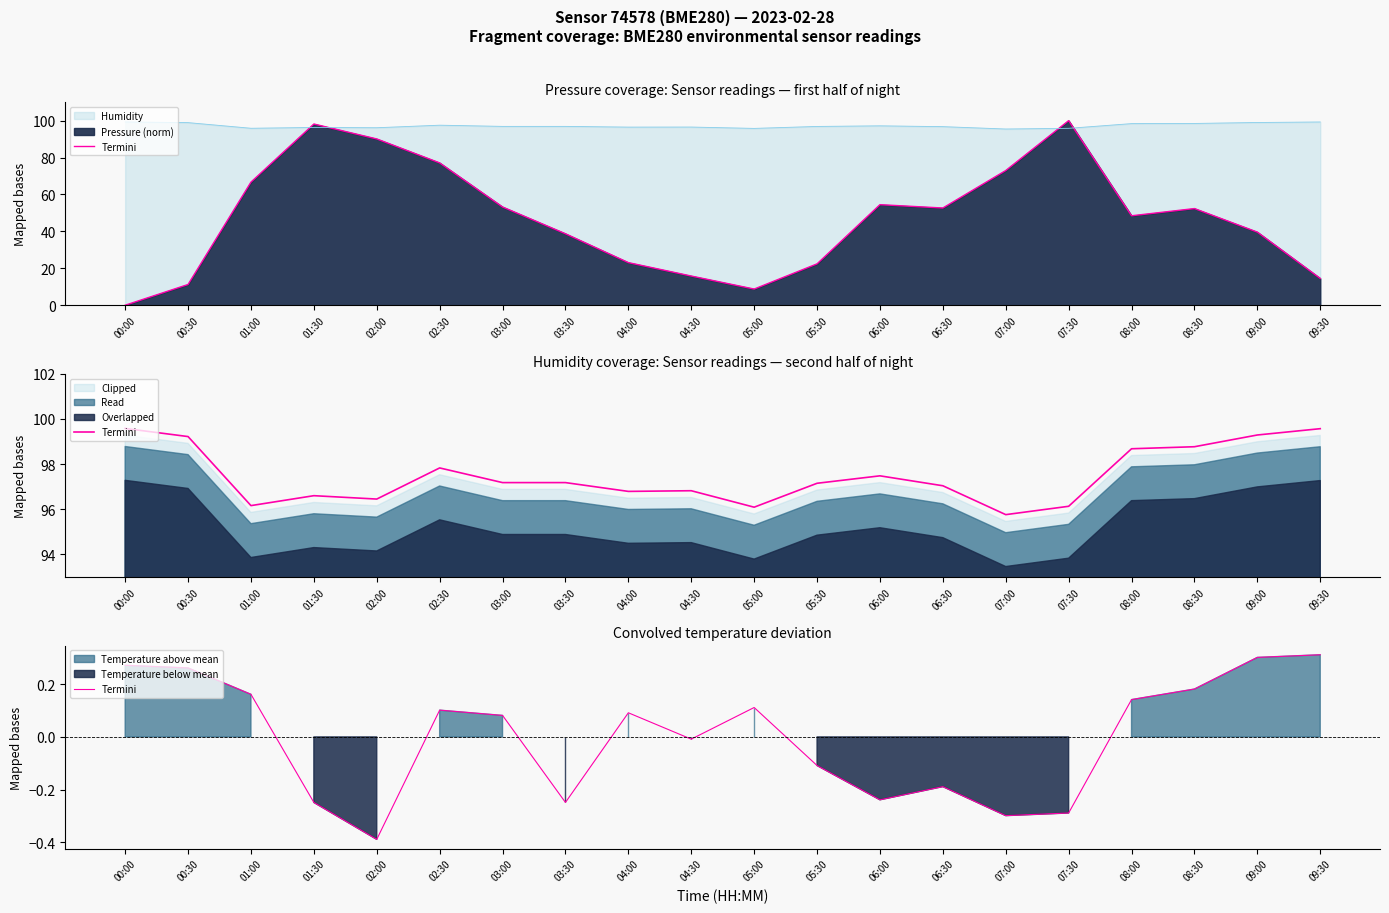

List the labels in order of value, largest first.

09:30, 09:00, 00:00, 00:30, 08:30, 01:00, 08:00, 05:00, 02:30, 04:00, 03:00, 04:30, 05:30, 06:30, 06:00, 01:30, 03:30, 07:30, 07:00, 02:00